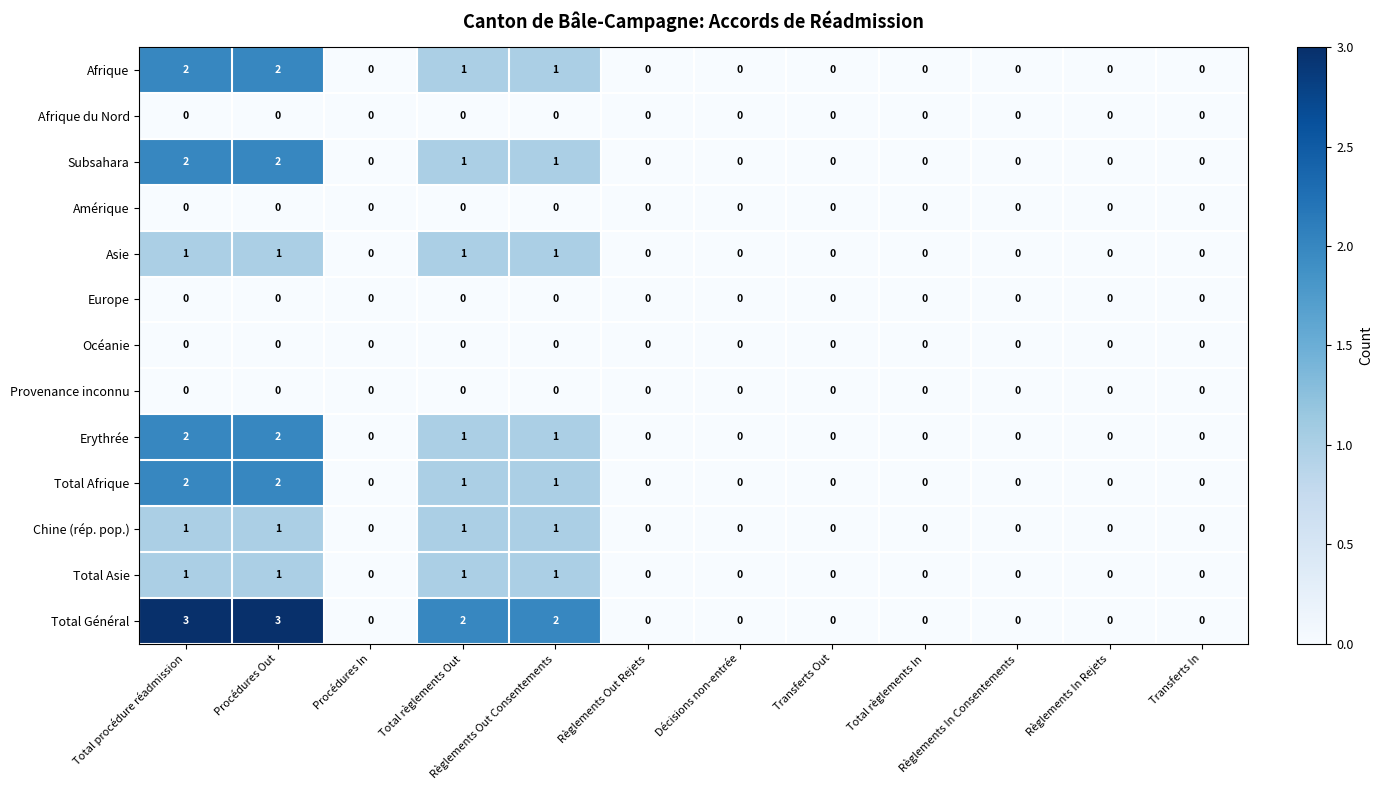

At how many categories does at least one series exceed 1?

4